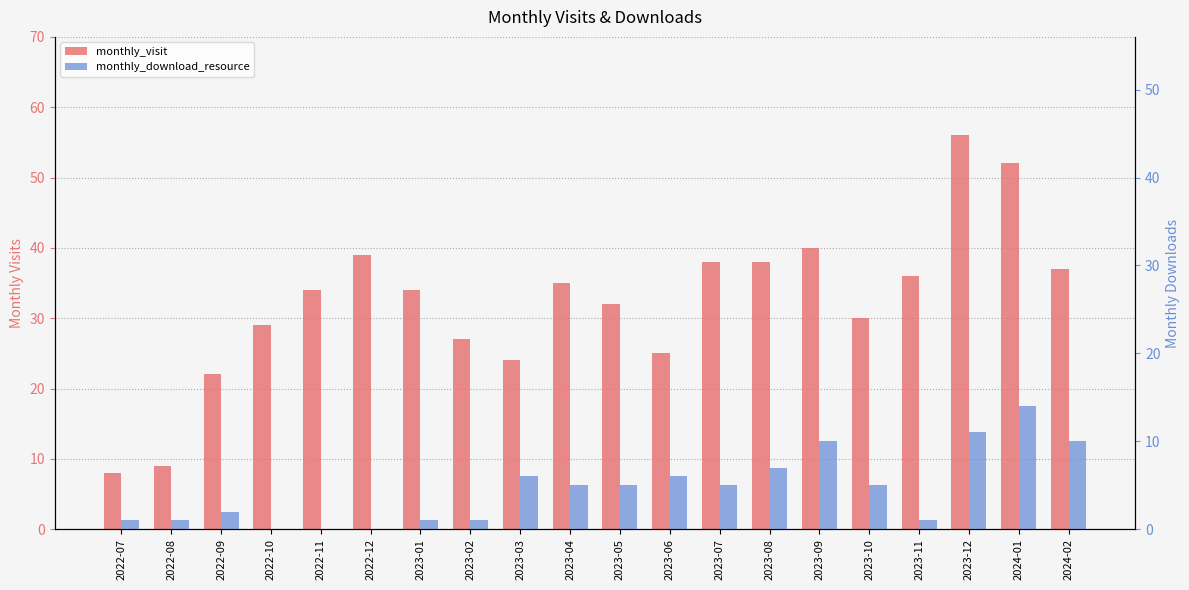

Which label corresponds to the smallest value in the chart?

2022-10